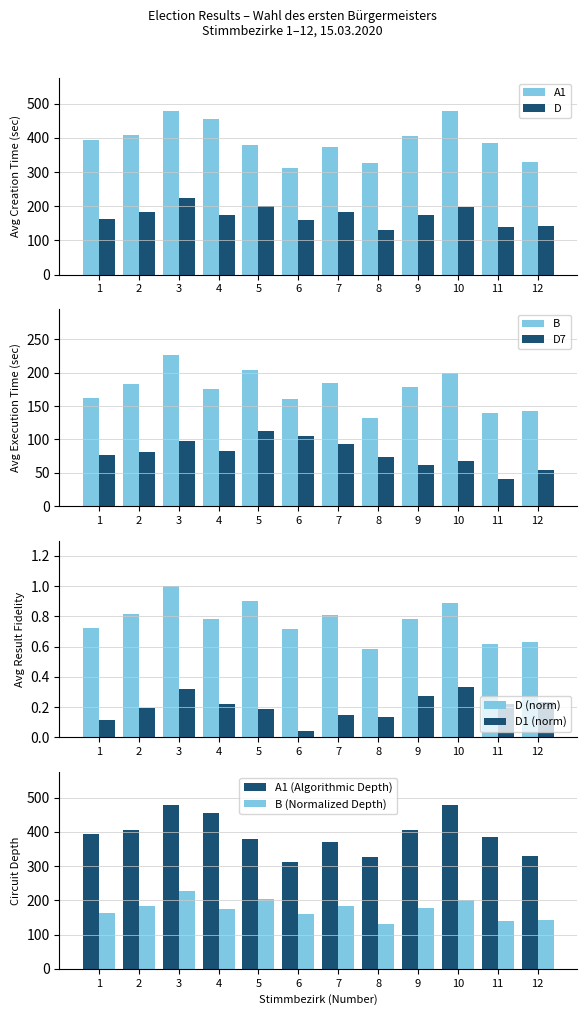

What is the approximate value of D at 7, to the nearest 10?

180